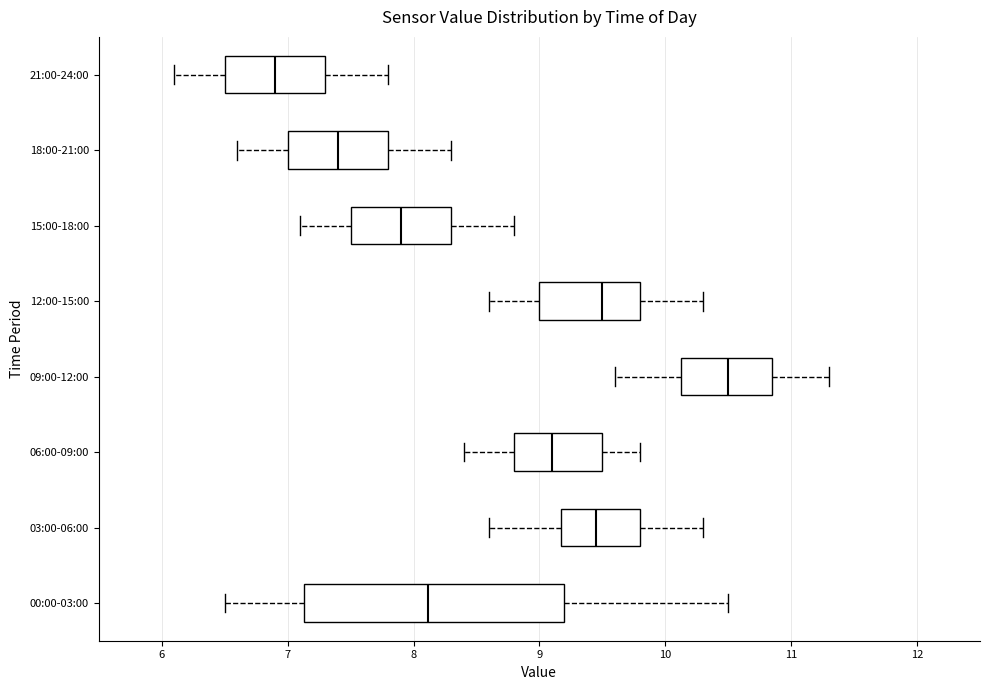

Reading bottom to top, transcribe this box plot: for each box, give where its median line is, the range the box spans, and where its two whiskers end, as read against the x-axis. The values are not printed on the chart, so give them approximately, as read against the axis.

00:00-03:00: median 8.1, box 7.1 to 9.2, whiskers 6.5 to 10.5
03:00-06:00: median 9.5, box 9.2 to 9.8, whiskers 8.6 to 10.3
06:00-09:00: median 9.1, box 8.8 to 9.5, whiskers 8.4 to 9.8
09:00-12:00: median 10.5, box 10.1 to 10.9, whiskers 9.6 to 11.3
12:00-15:00: median 9.5, box 9.0 to 9.8, whiskers 8.6 to 10.3
15:00-18:00: median 7.9, box 7.5 to 8.3, whiskers 7.1 to 8.8
18:00-21:00: median 7.4, box 7.0 to 7.8, whiskers 6.6 to 8.3
21:00-24:00: median 6.9, box 6.5 to 7.3, whiskers 6.1 to 7.8